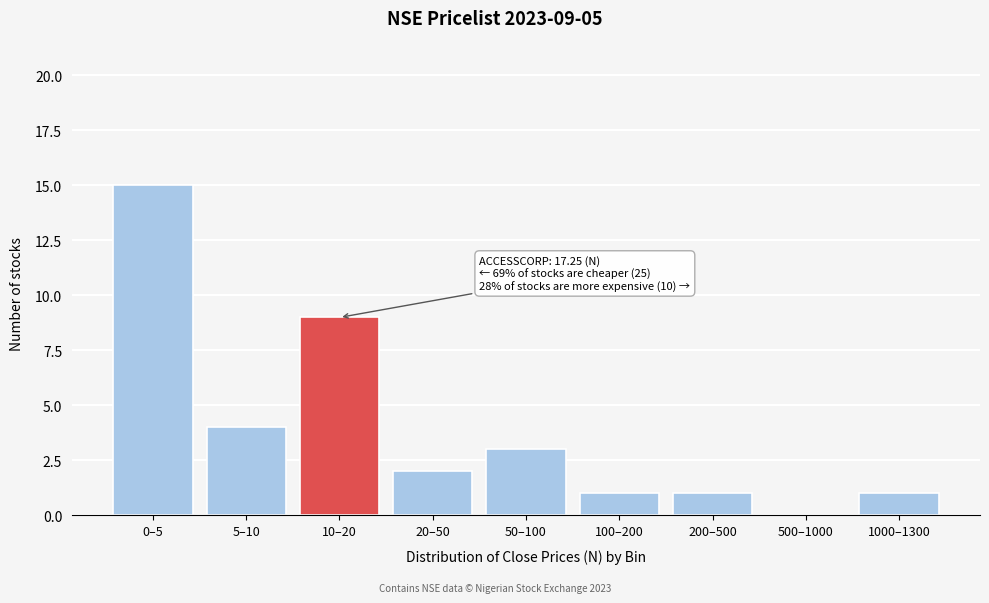

Reading right to left, list all the values displayed in this chart.

1000–1300=1	500–1000=0	200–500=1	100–200=1	50–100=3	20–50=2	10–20=9	5–10=4	0–5=15